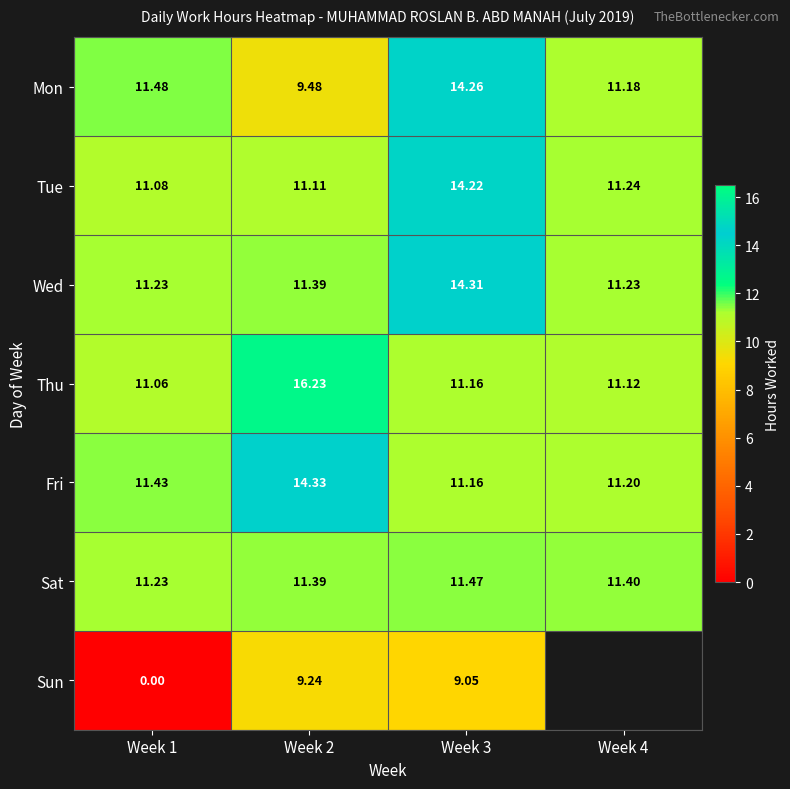

Is it true that Fri equals 6.6 at Week 1?

False